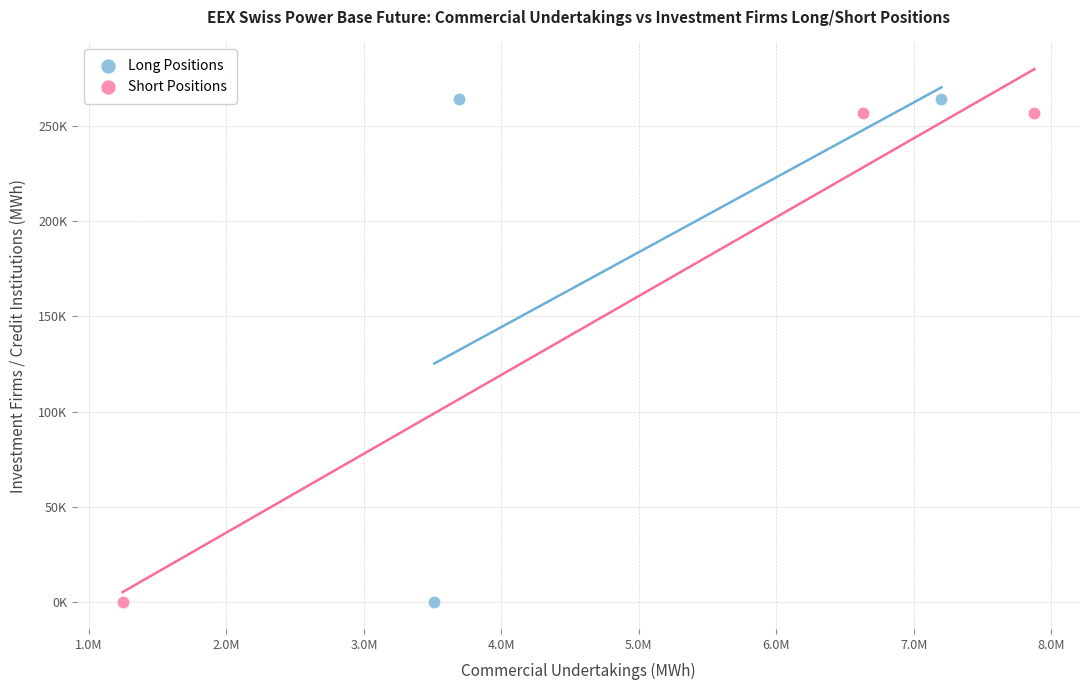

Which series contains the highest Y value?

Long Positions